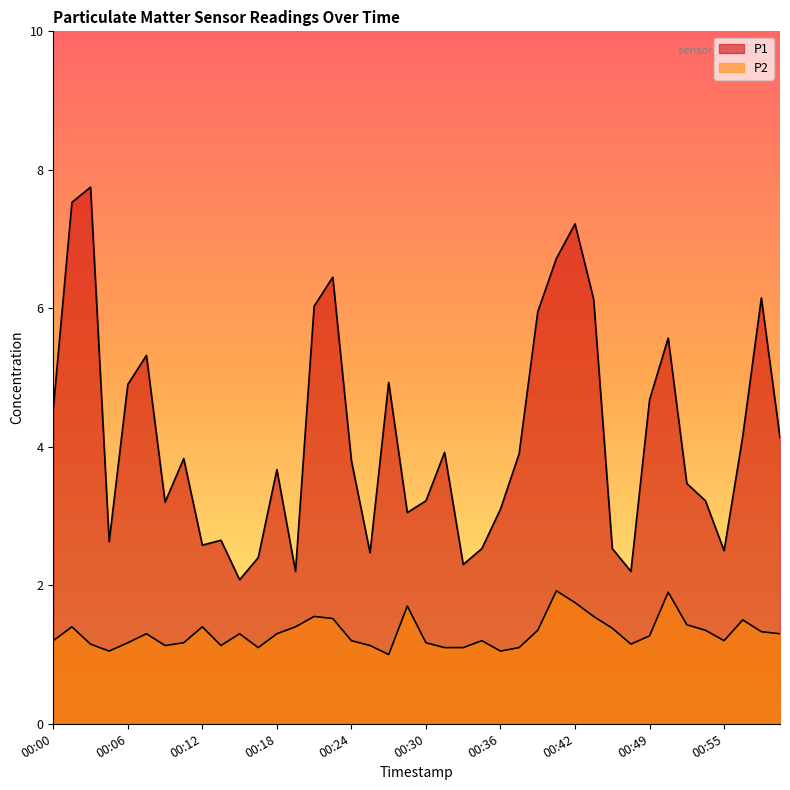

Between 00:27 and 00:58, which series saw the biggest shift?

P1